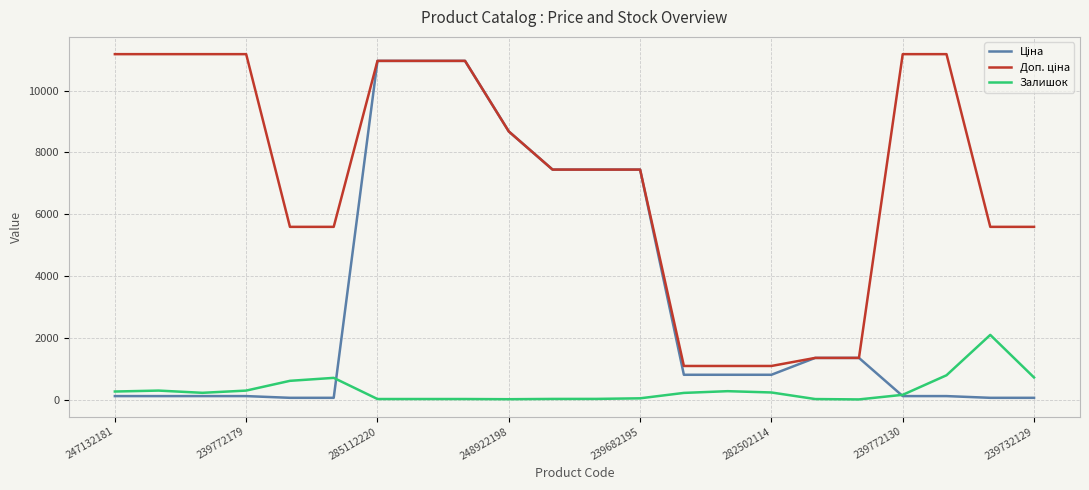

What is the maximum value shown in the chart?

11182.0